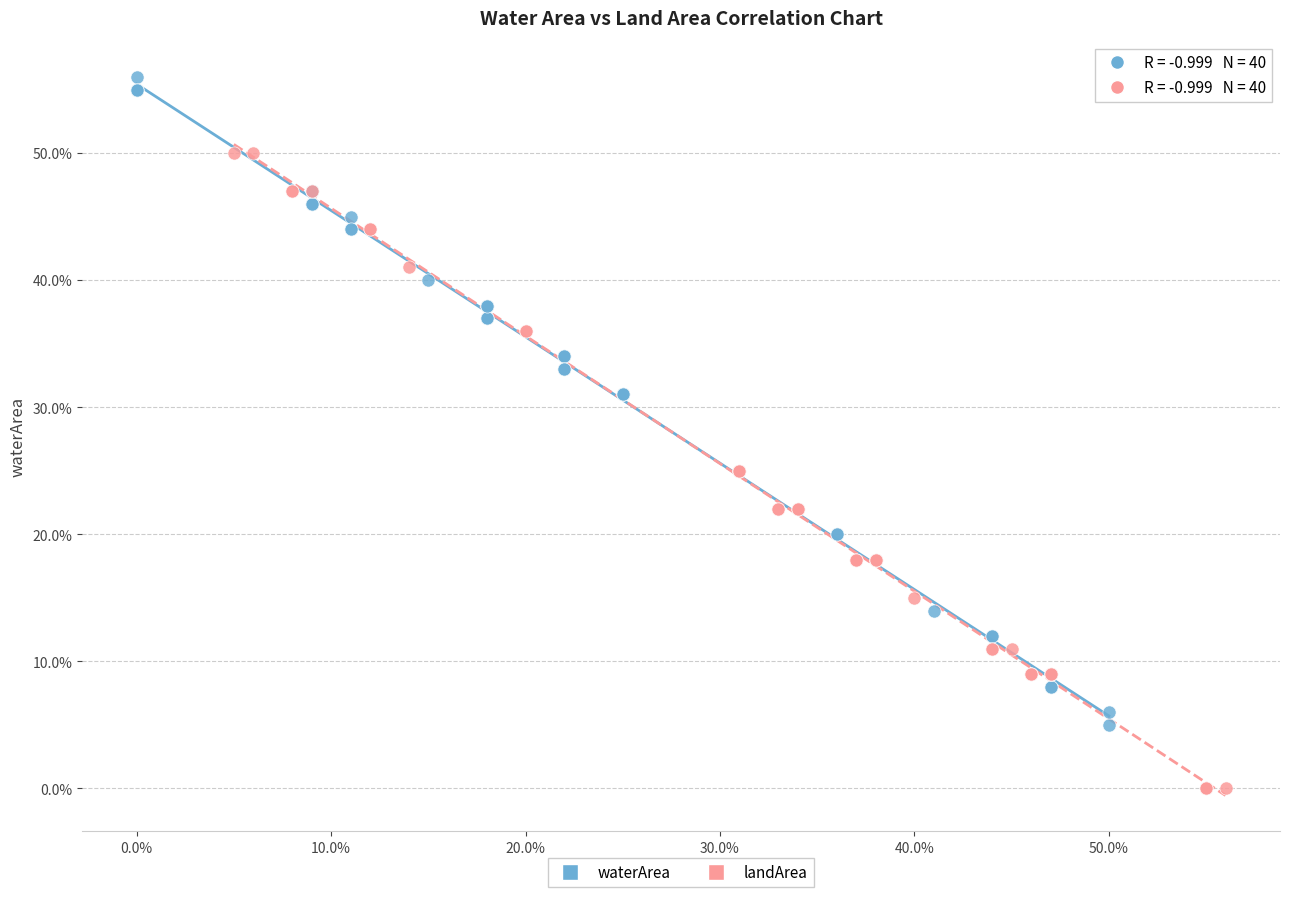

Which series reaches the maximum Y coordinate?

waterArea